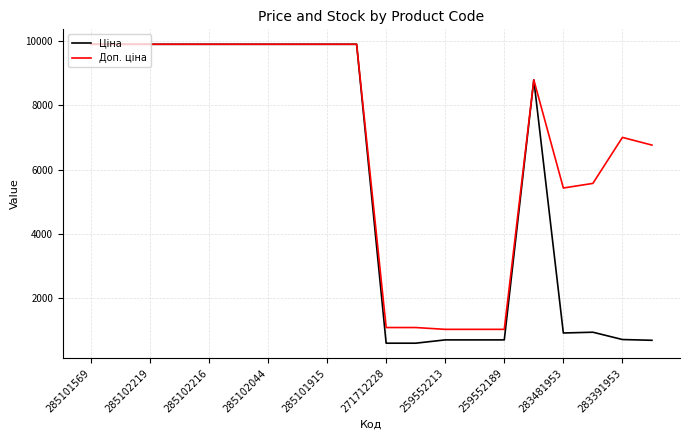

Which series has the largest total across all categories?

Доп. ціна